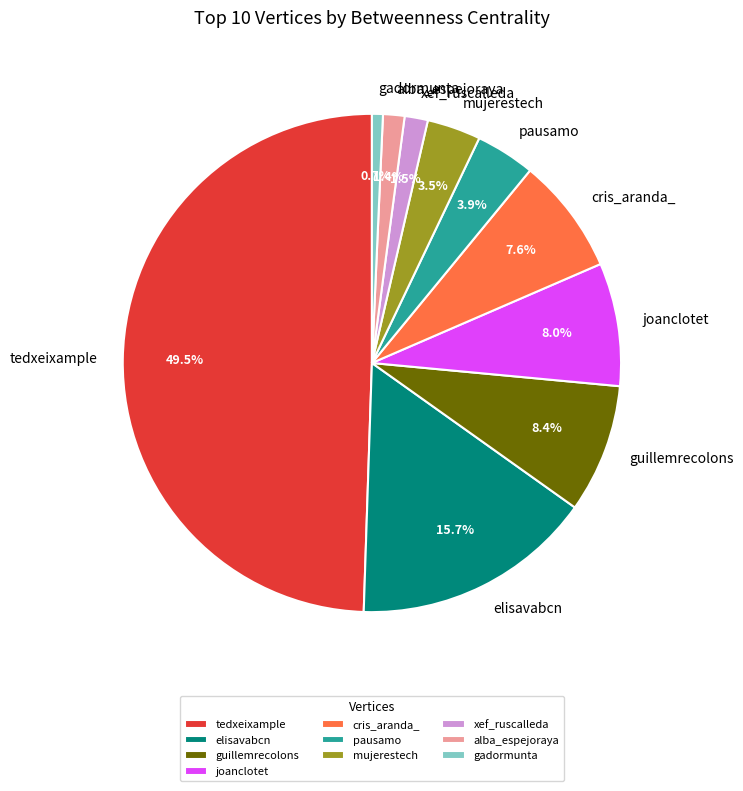

How many segments does this pie chart have?

10